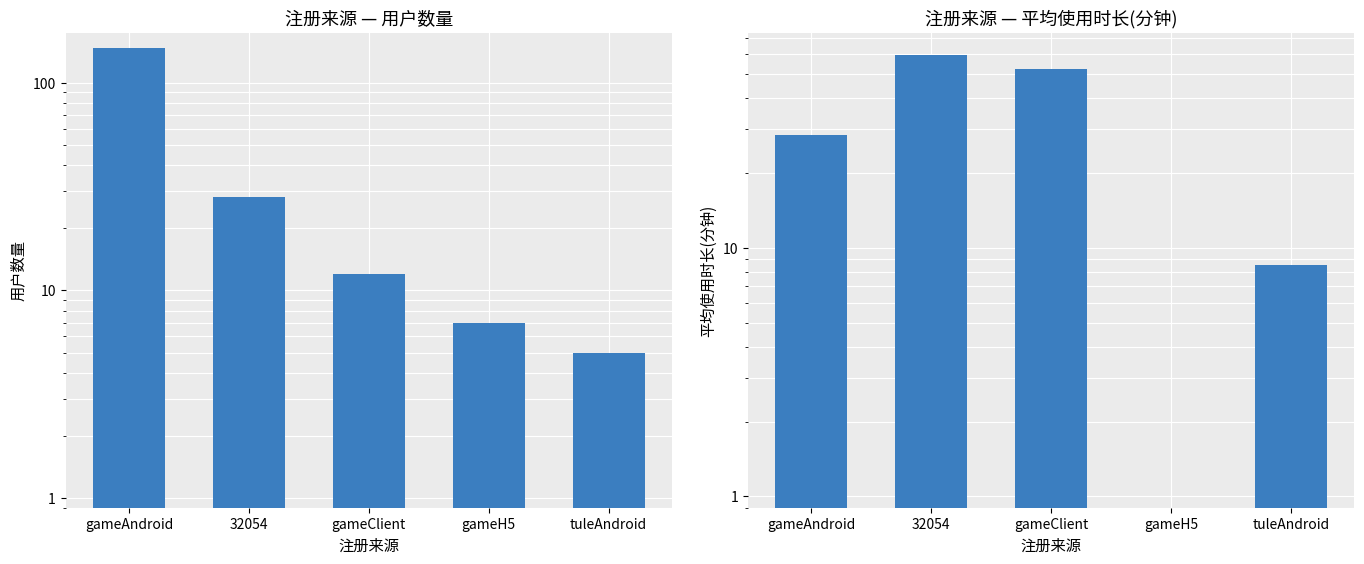

How many bars are there in each group?

2